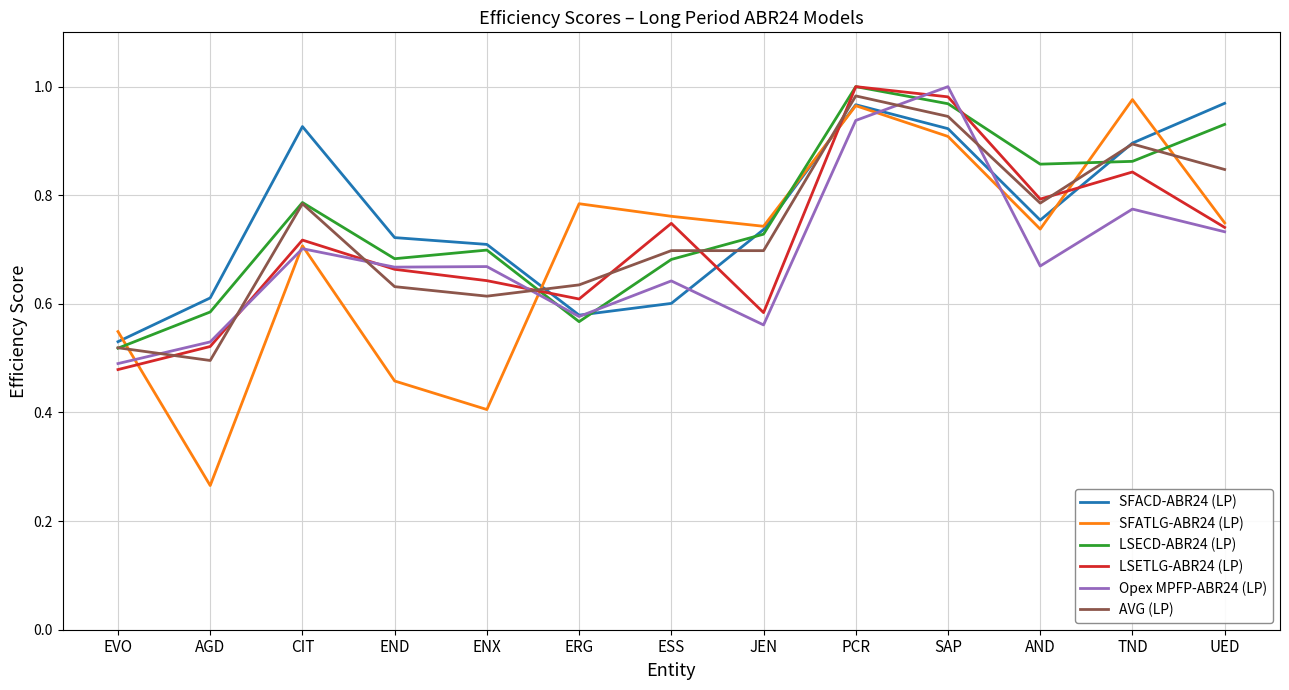

What is the total value across all series at AGD?

3.0